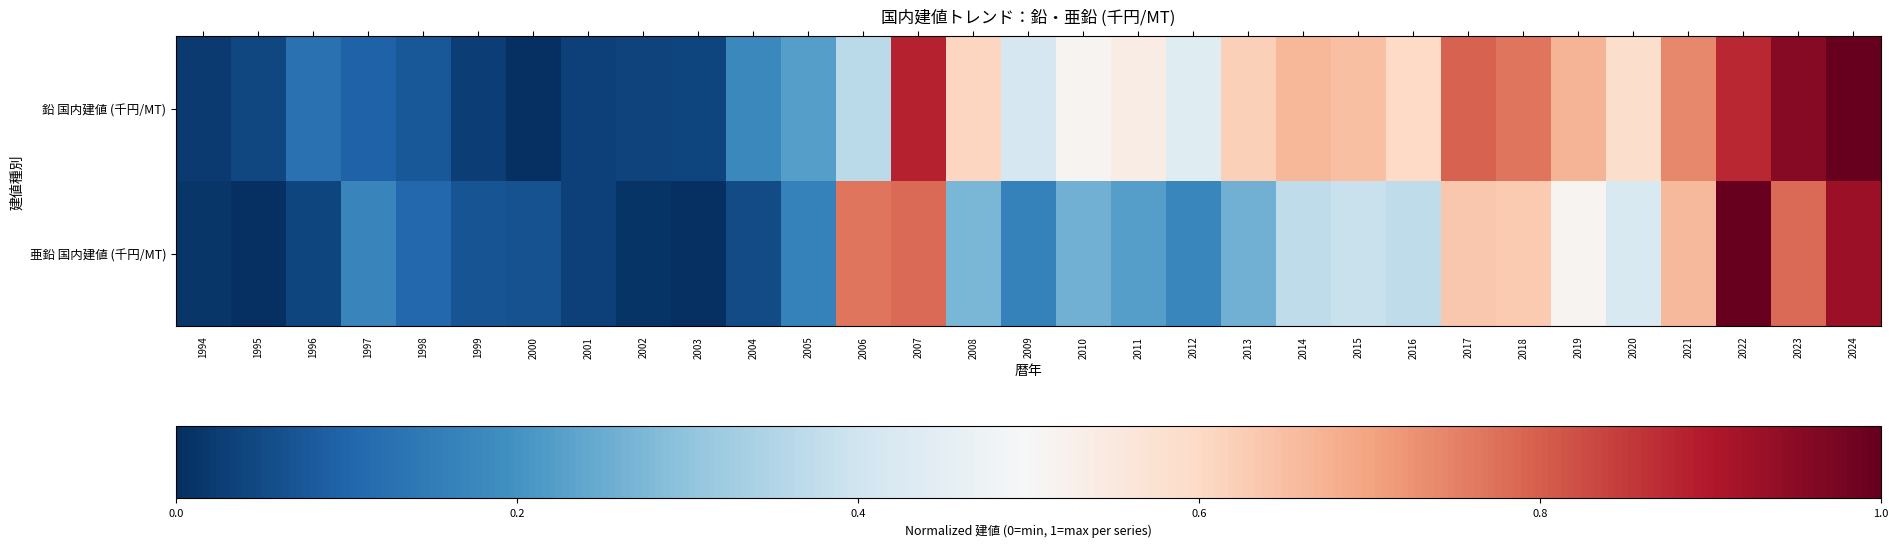

How many data points does each series have?

31